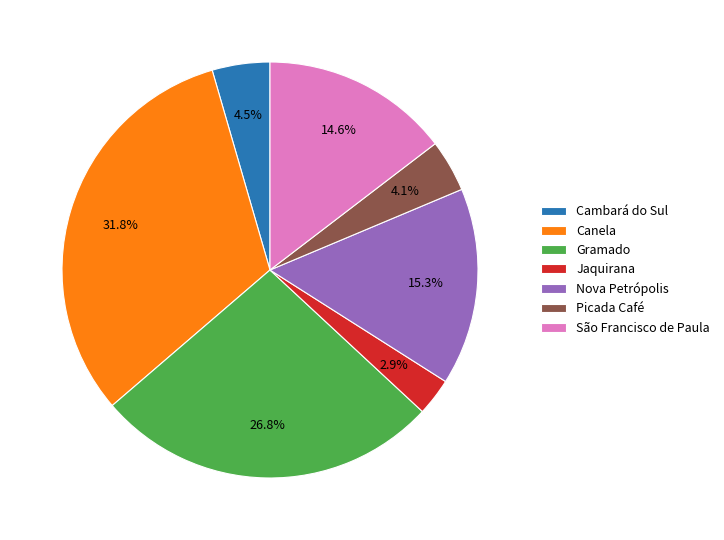

The Jaquirana slice represents 3% of the pie. True or false?

True